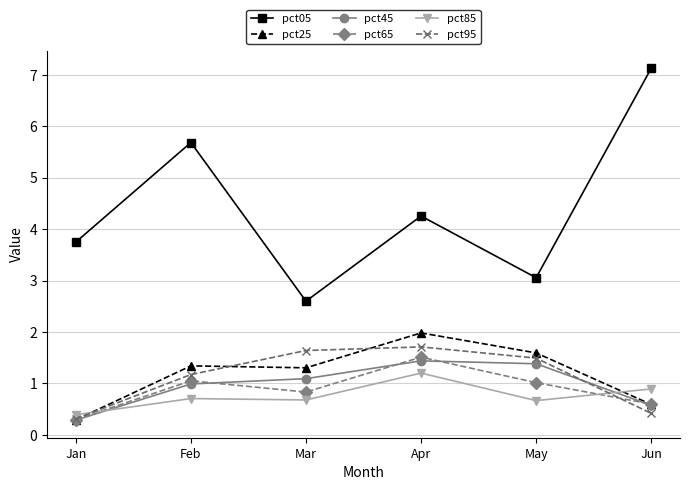

How many series are shown in this chart?

6